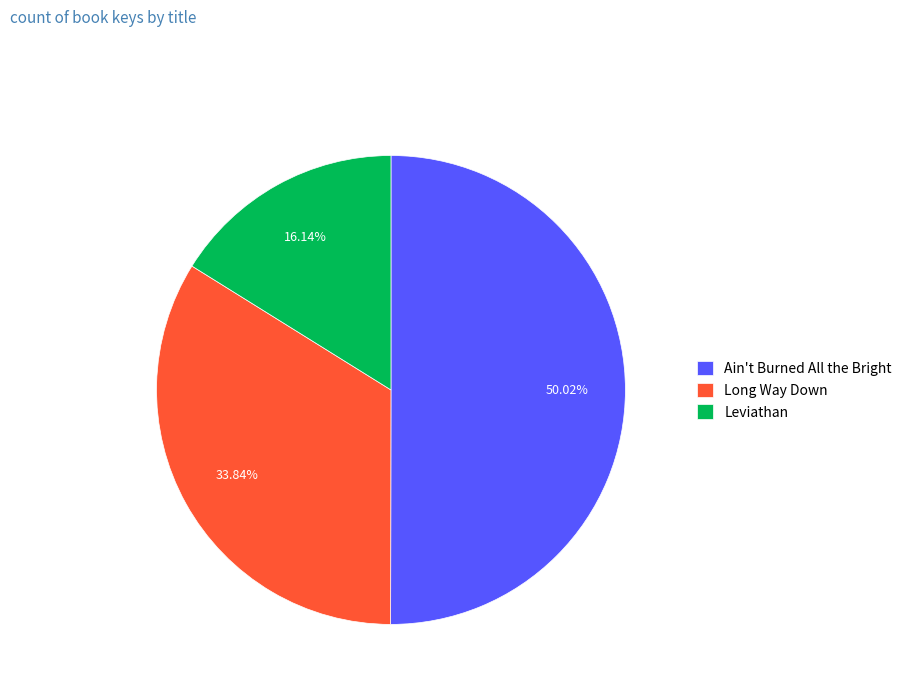

Do Ain't Burned All the Bright and Leviathan together represent more than half of the pie?

Yes